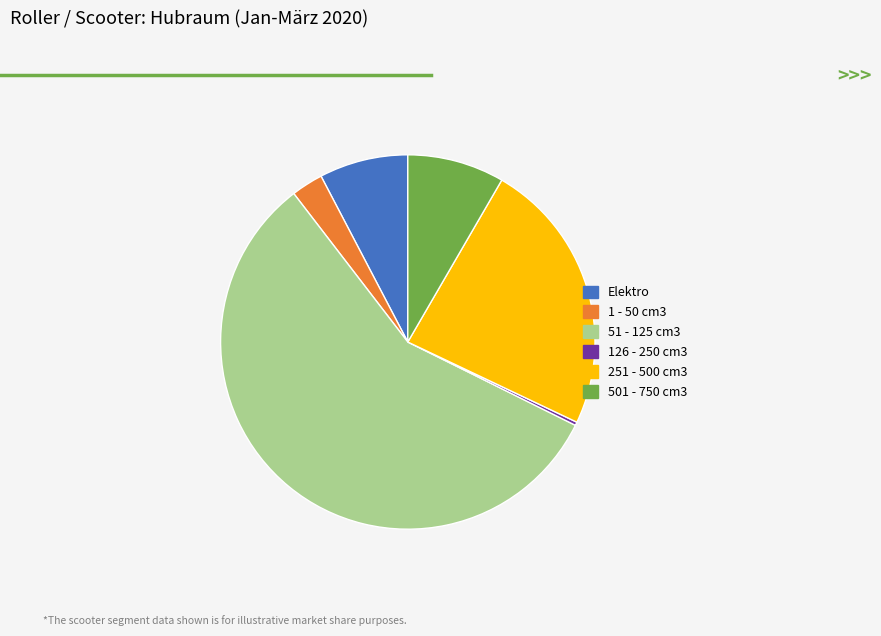

Rank the categories by value from highest to lowest.

51 - 125 cm3, 251 - 500 cm3, 501 - 750 cm3, Elektro, 1 - 50 cm3, 126 - 250 cm3